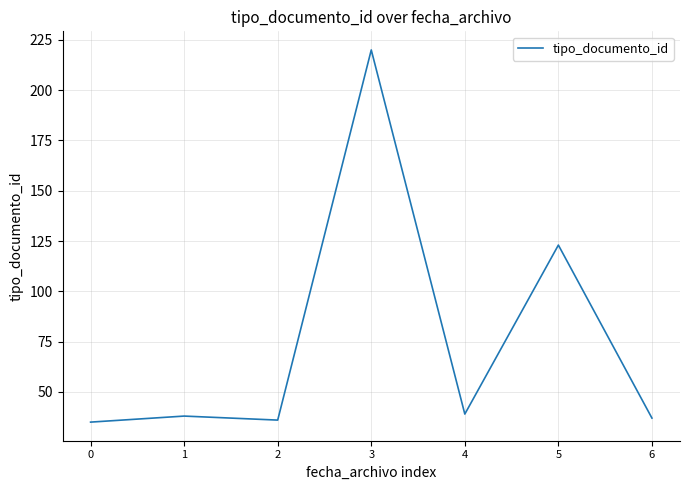

Count the number of categories in the chart.

7